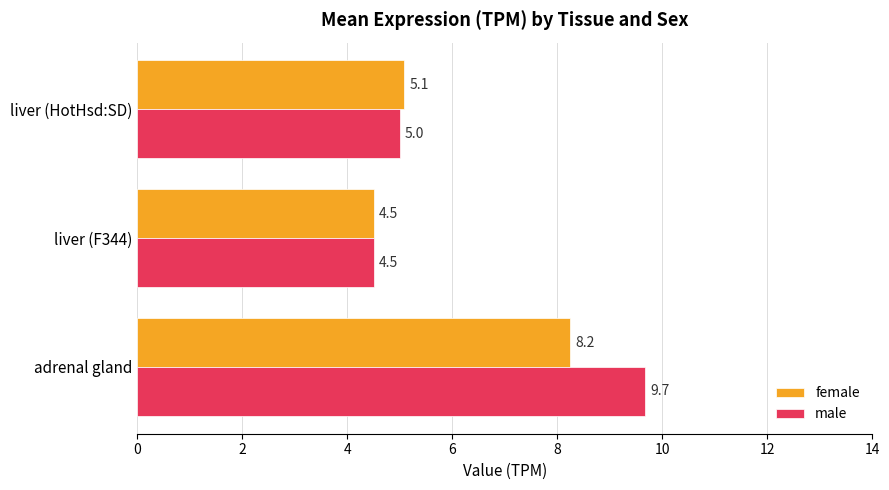

What is the sum of all male values?

19.2